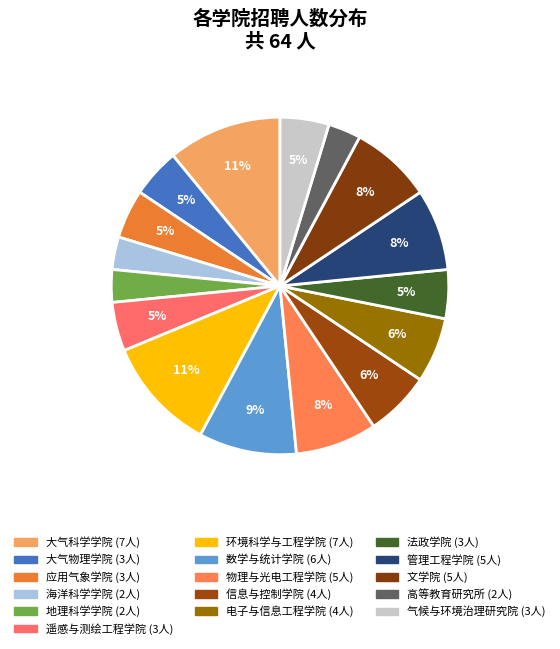

How many segments does this pie chart have?

16